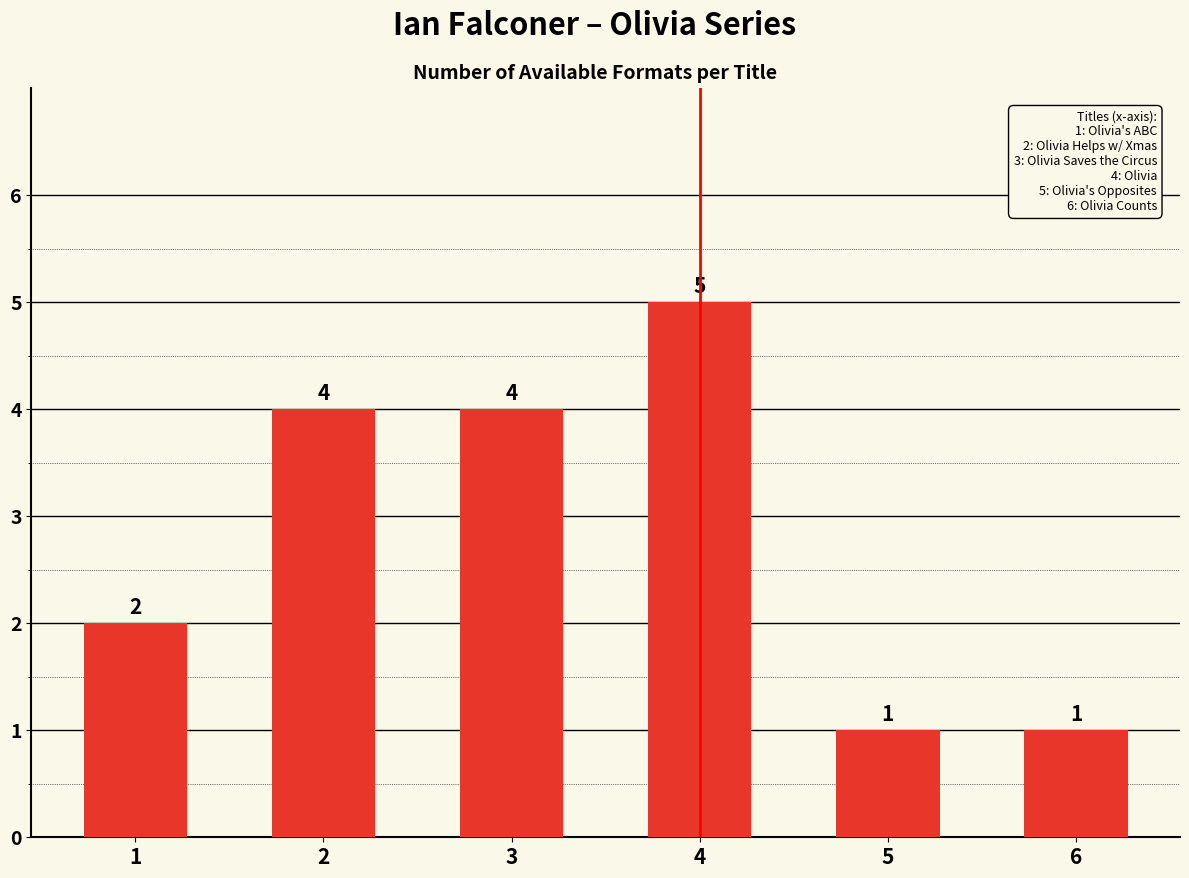

Is it true that the value at 3 is 4?

True